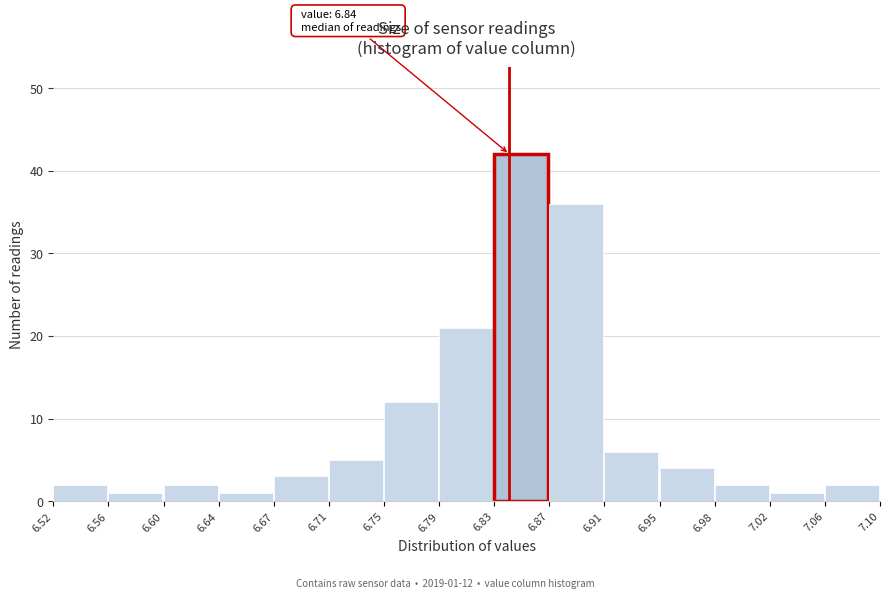

Which range on the x-axis has the tallest bar?

6.83 to 6.87